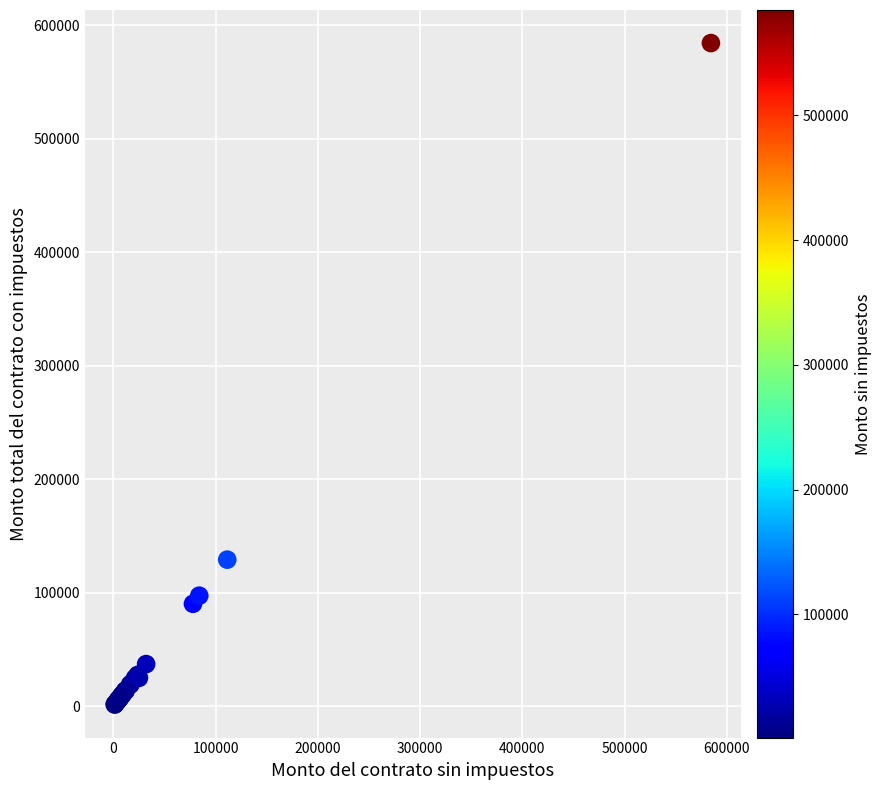

What Y value in the scatter plot is closest to 292945?

129195.0